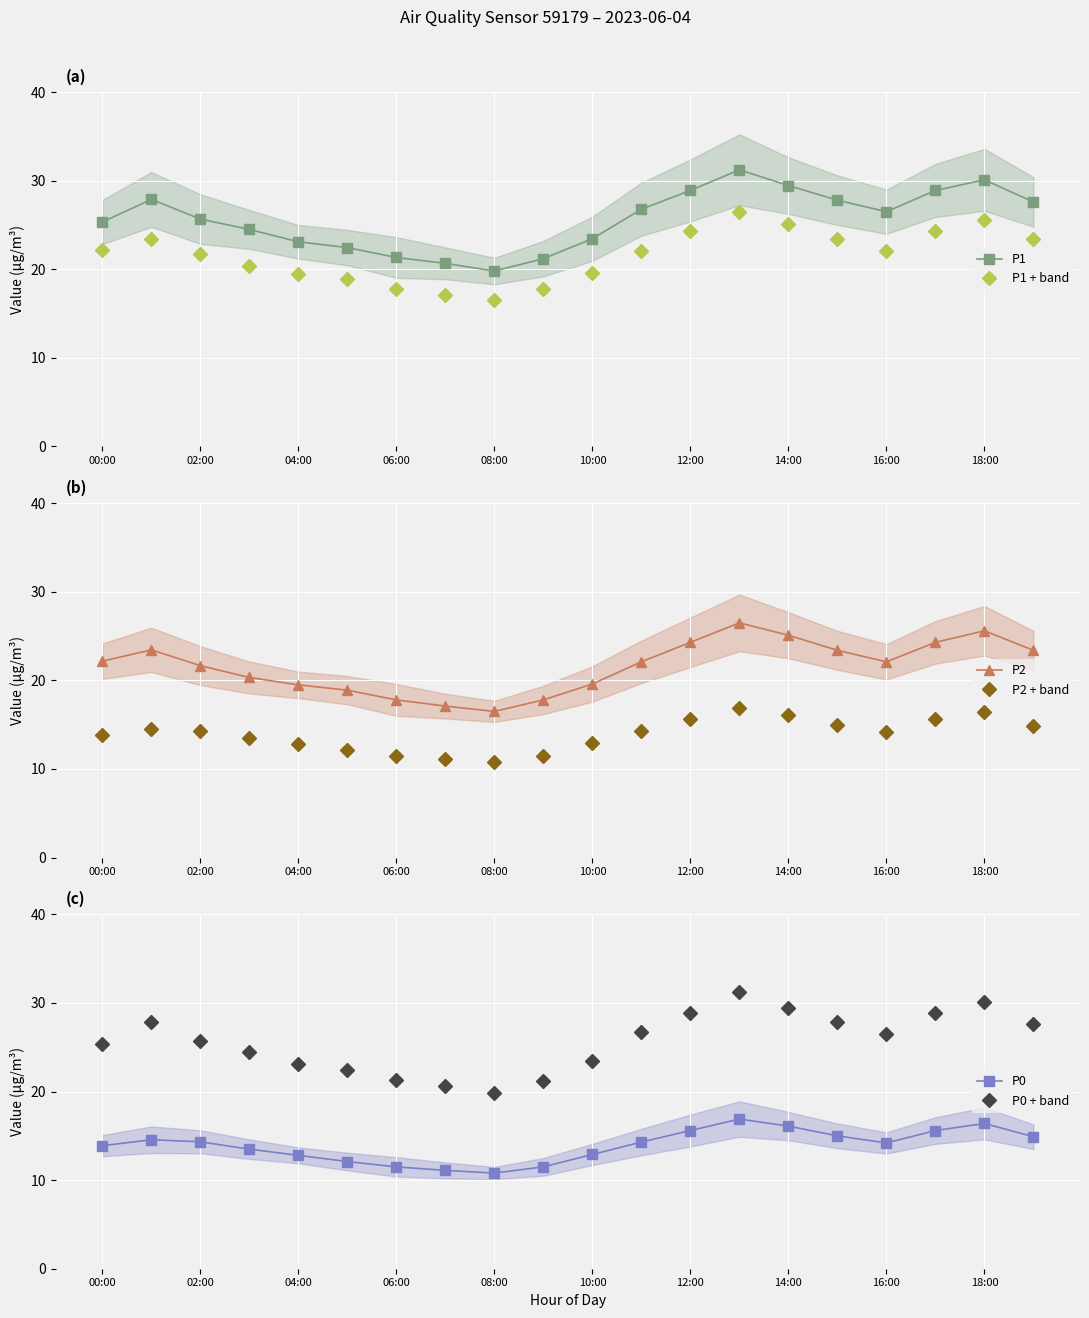

True or false: P1 + band and P1 cross at least once.

False